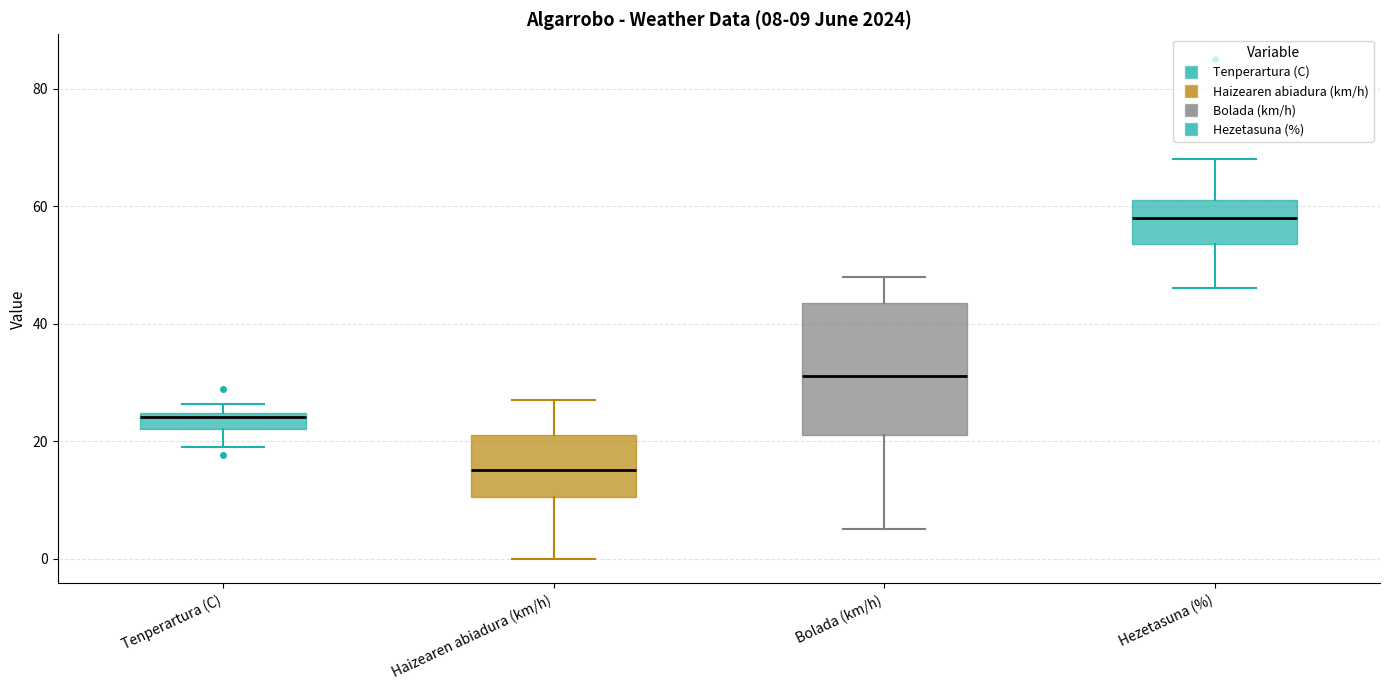

Which box's median line is the highest?

Hezetasuna (%)